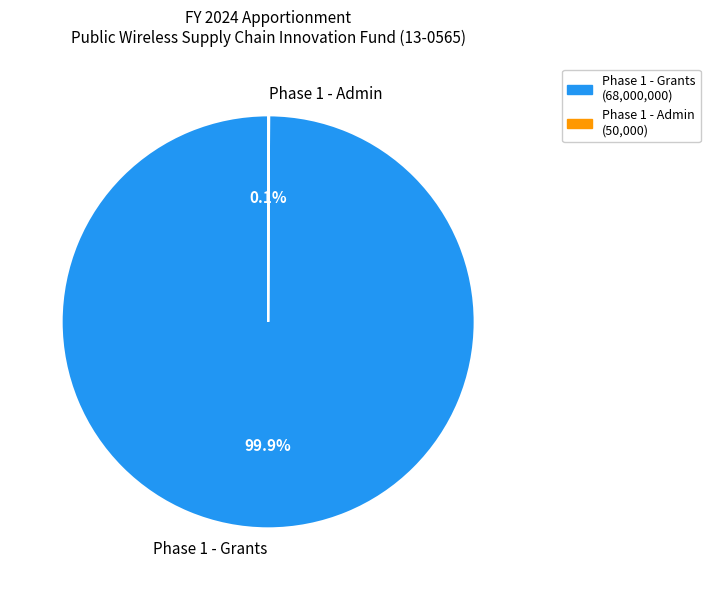

True or false: Phase 1 - Grants accounts for 100% of the total.

True